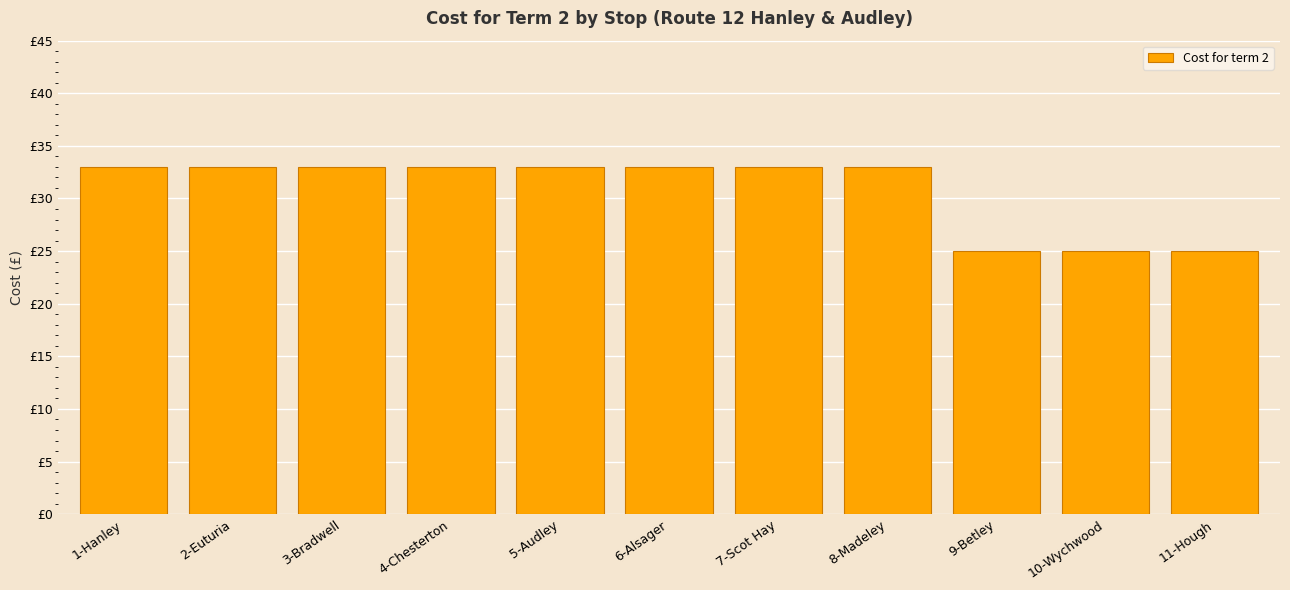

Does the chart contain stacked bars?

No